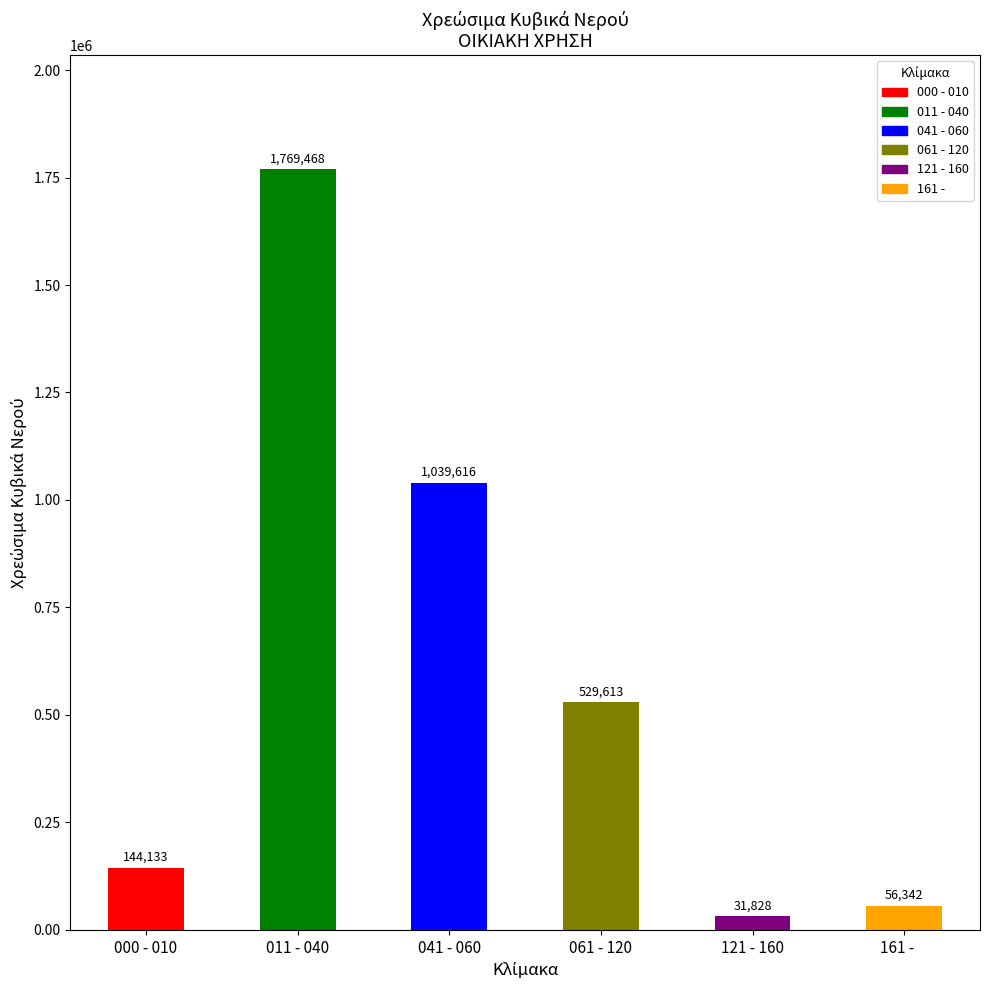

What is the average value?

595167